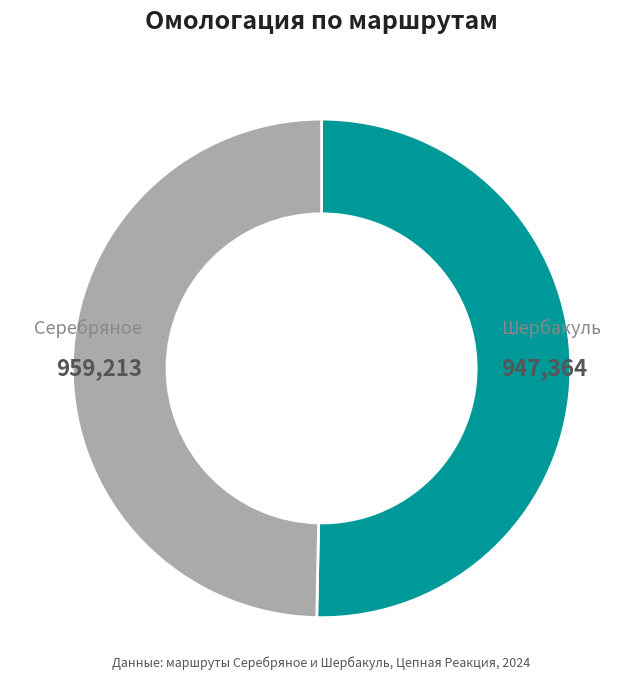

Is there a majority slice in this chart?

Yes